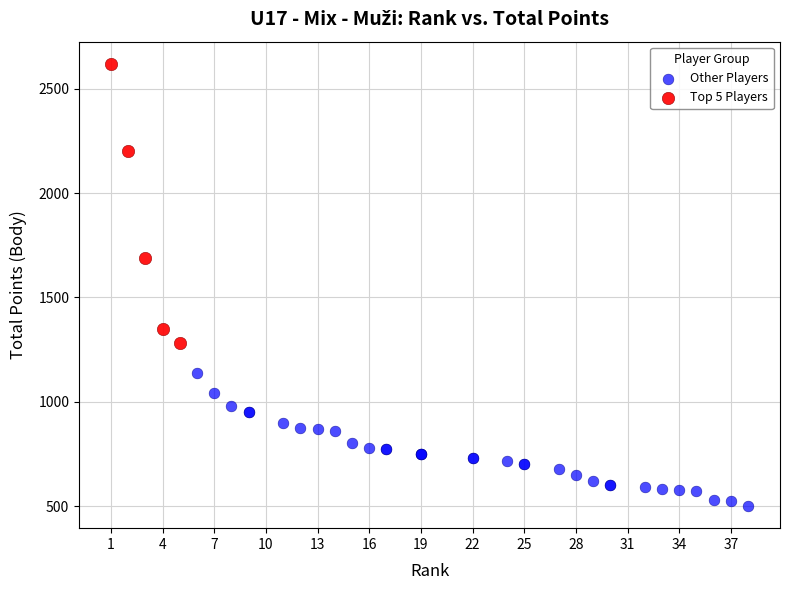

Which series has the largest Y range (max minus min)?

Top 5 Players